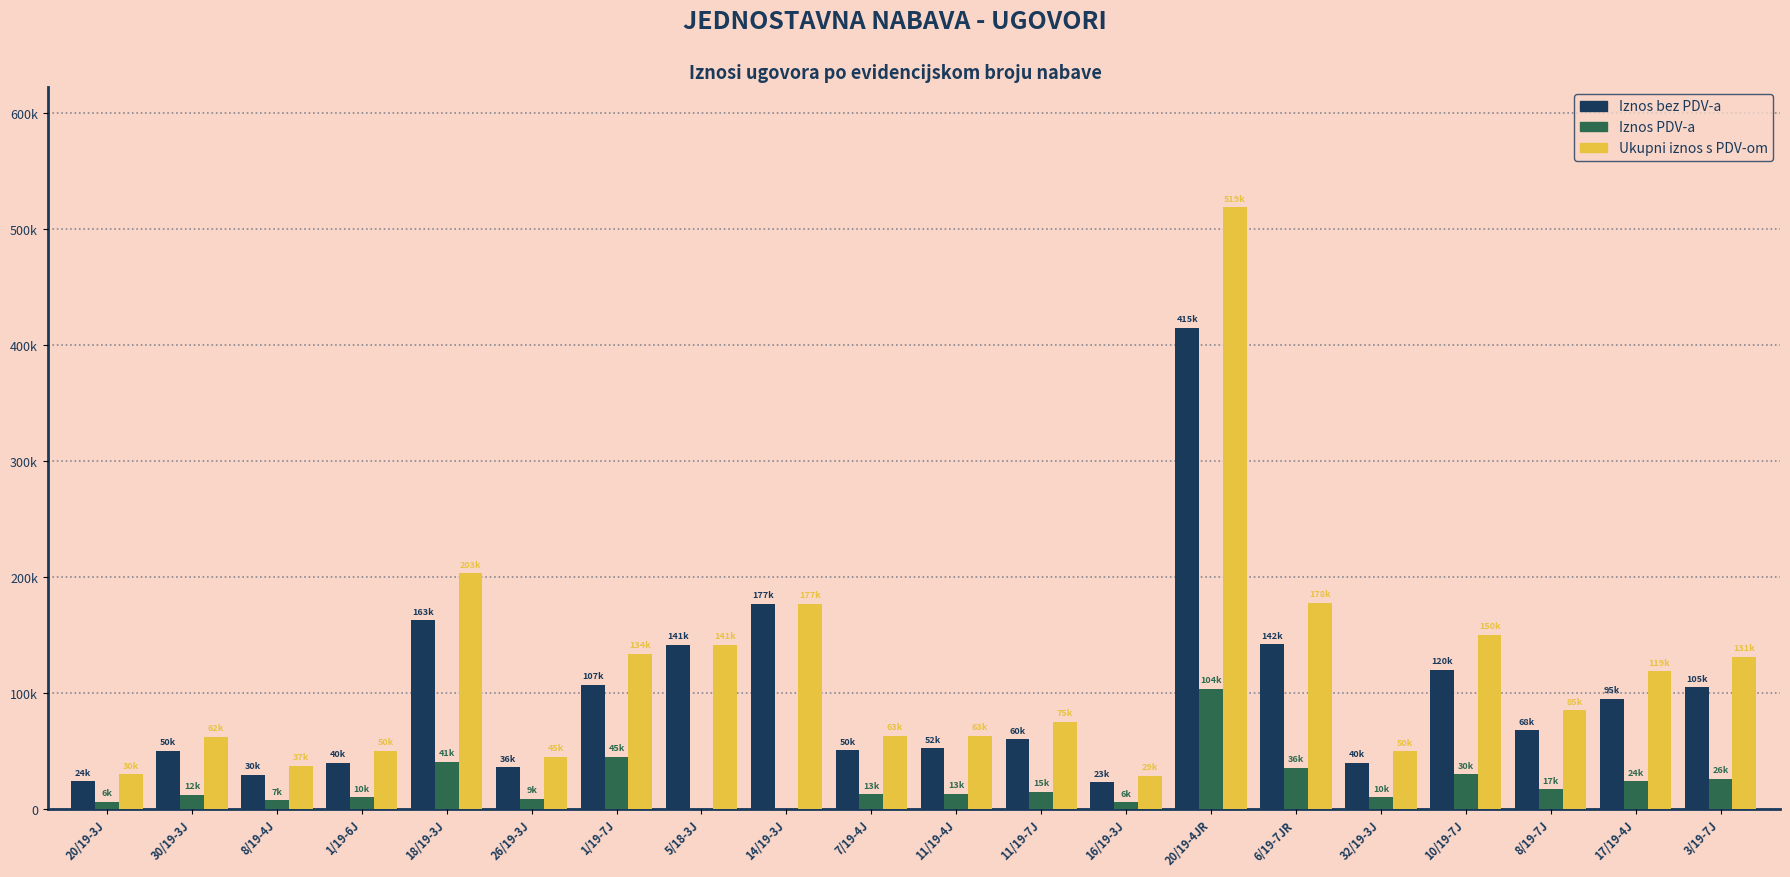

What are all the series names shown in the legend?

Iznos bez PDV-a, Iznos PDV-a, Ukupni iznos s PDV-om